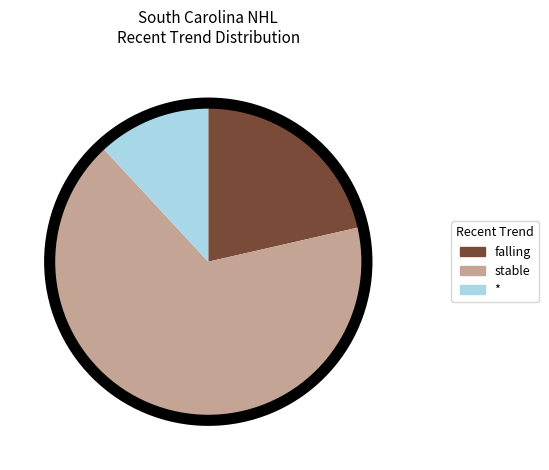

Is * the majority of the pie?

No